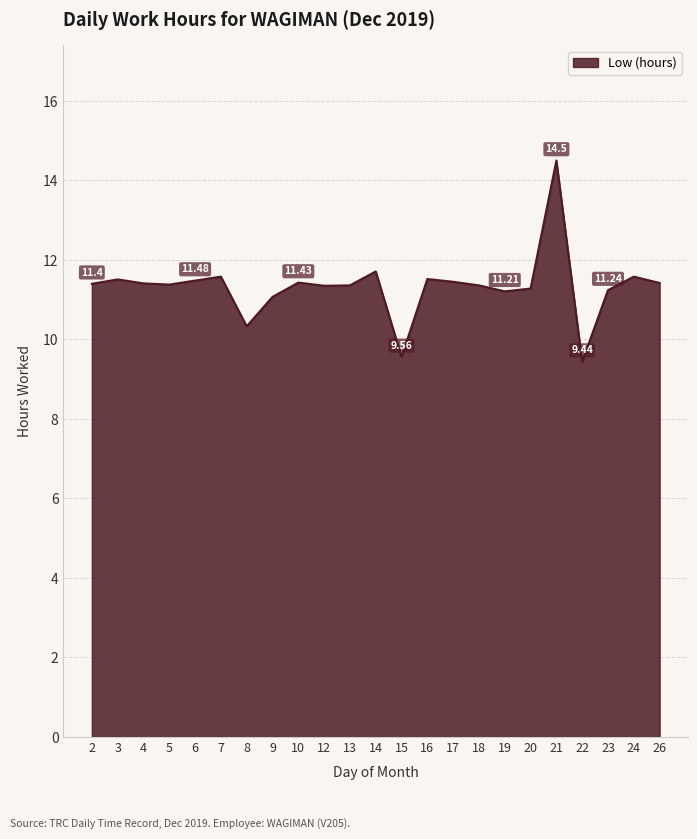

What is the difference between the maximum and minimum values?

5.1